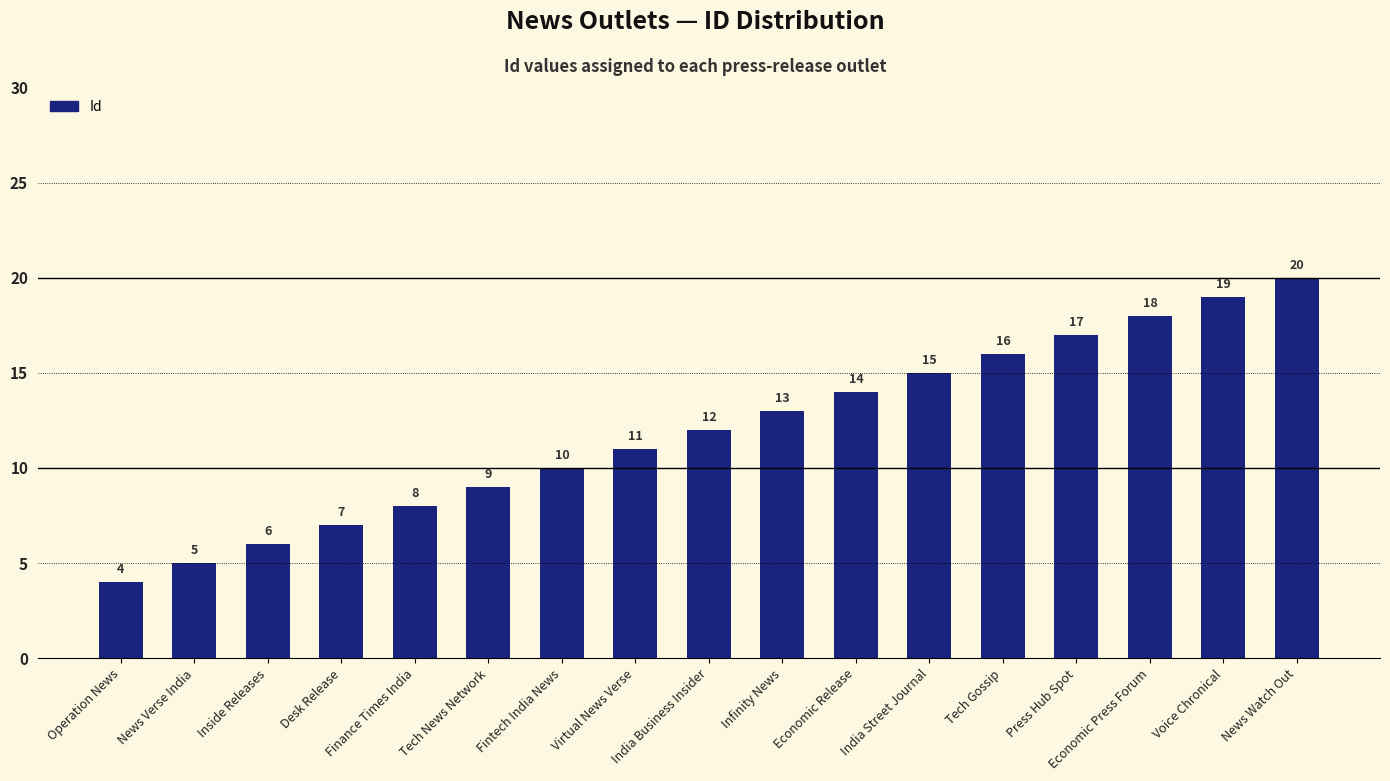

What is the change in value from News Verse India to India Business Insider?

+7